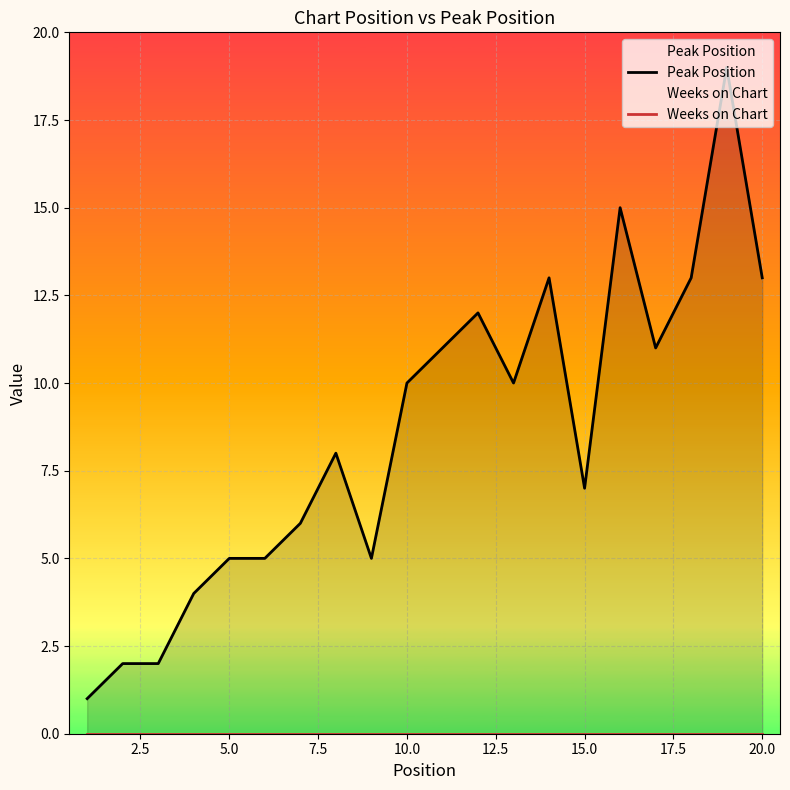

Reading left to right, what are all the values shown in this chart?

Peak Position: 1	2	2	4	5	5	6	8	5	10	11	12	10	13	7	15	11	13	19	13
Weeks on Chart: 0	0	0	0	0	0	0	0	0	0	0	0	0	0	0	0	0	0	0	0